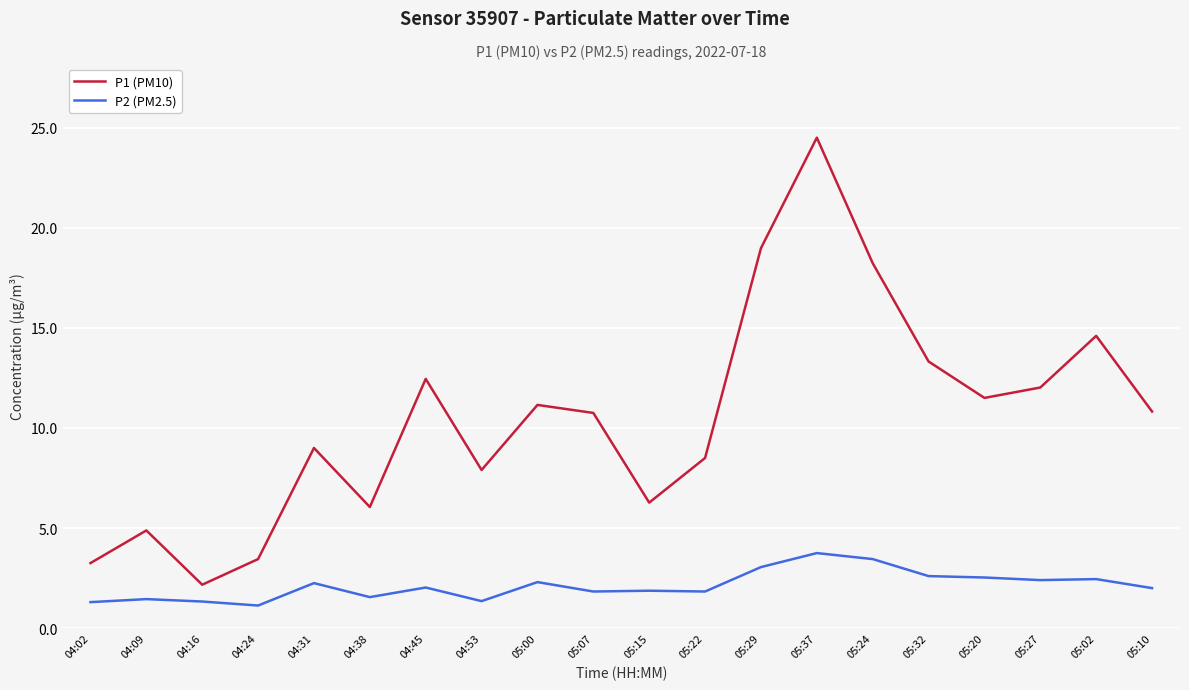

True or false: P2 (PM2.5) has a value of 1.3 at 04:16.

True